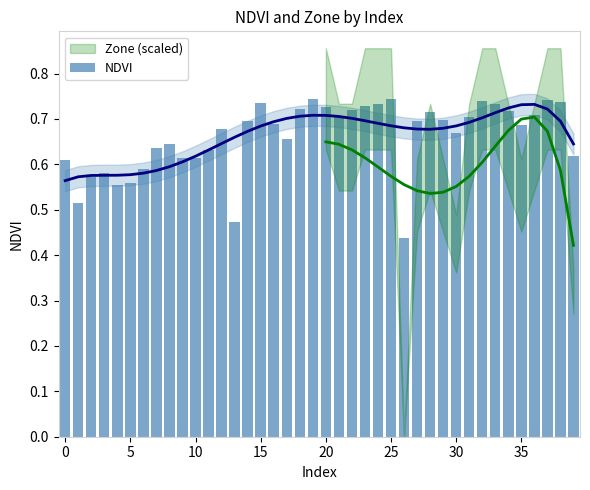

At which label is the value closest to 0?

26